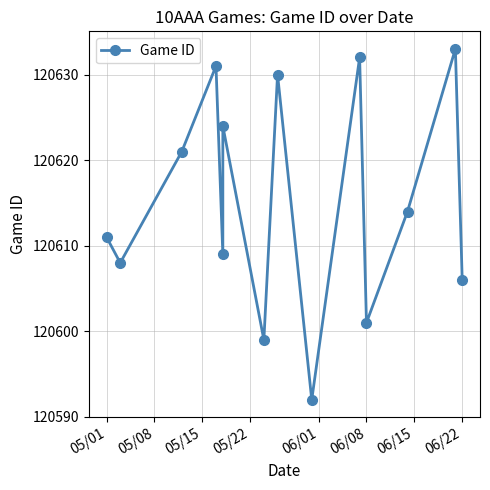

The value at 12 is 78966. True or false?

False